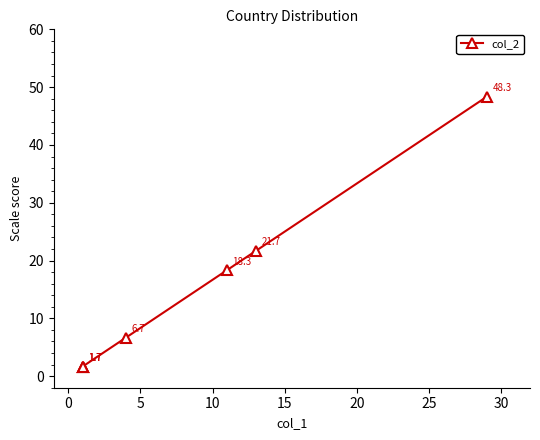

Does the chart display data point markers on the line(s)?

Yes